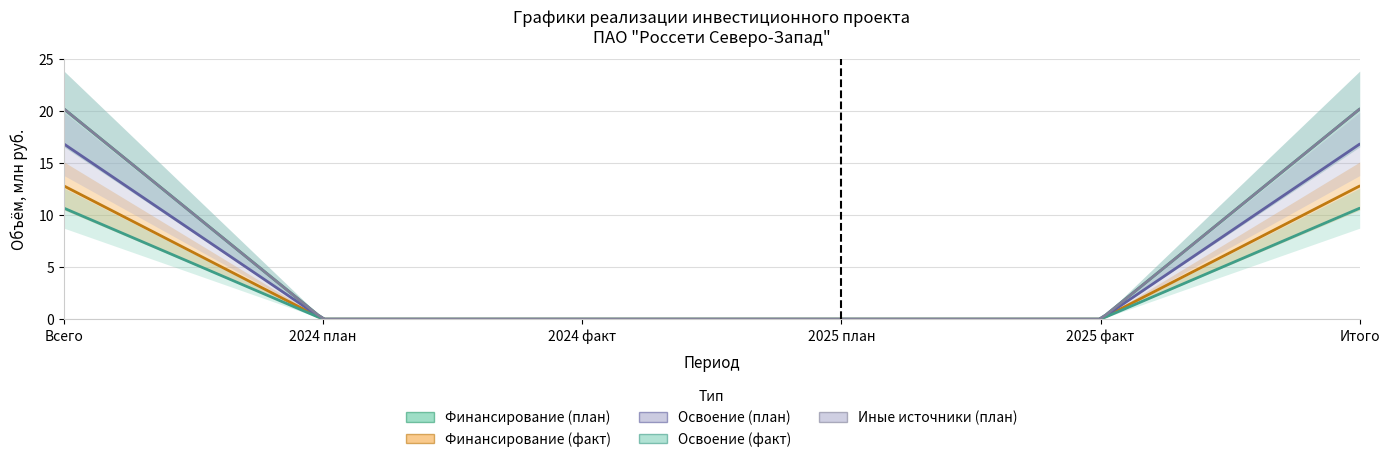

What is the total value across all series at Всего?

80.6